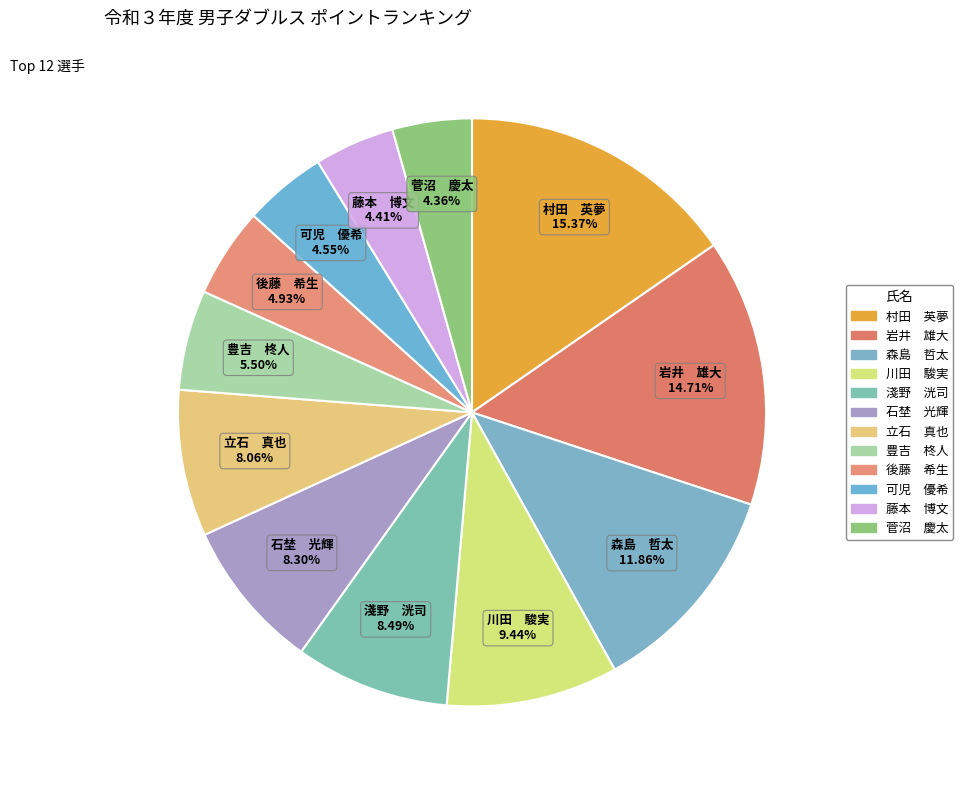

How many slices are in this pie chart?

12